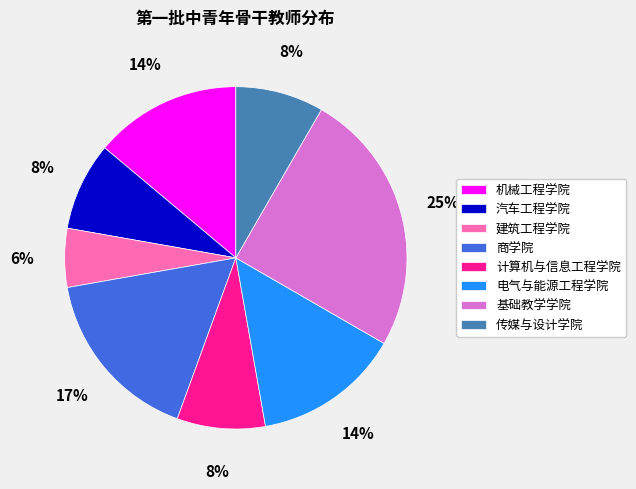

To the nearest percent, what portion does 计算机与信息工程学院 represent?

8%